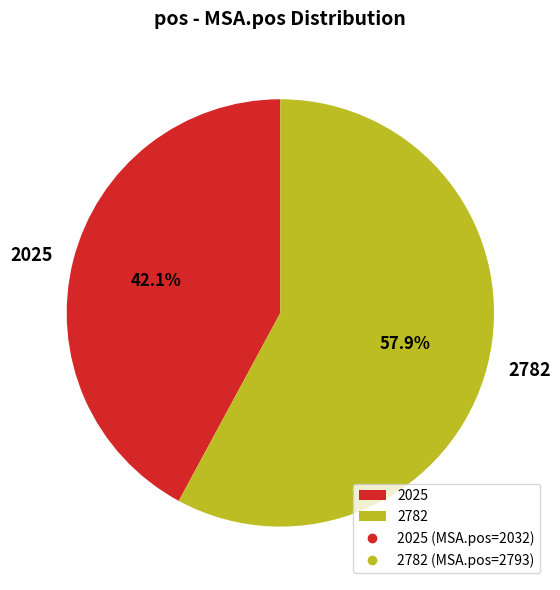

Combined, do 2782 and 2025 account for over 50%?

Yes